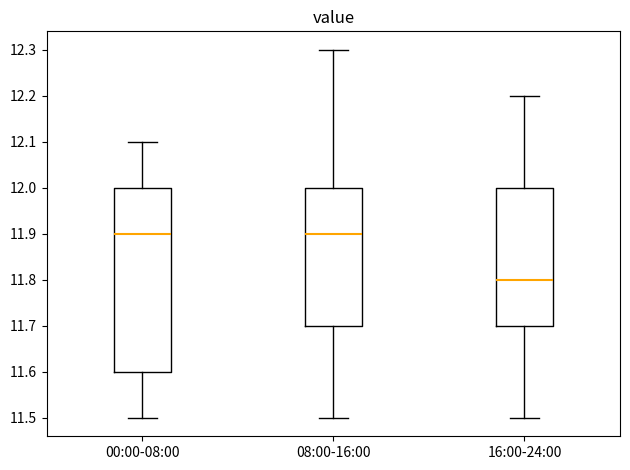

Reading left to right, read every box against the y-axis: the position of its median line, the range the box covers, and the ends of its whiskers. The values are not printed on the chart, so give them approximately, as read against the axis.

00:00-08:00: median 11.9, box 11.6 to 12.0, whiskers 11.5 to 12.1
08:00-16:00: median 11.9, box 11.7 to 12.0, whiskers 11.5 to 12.3
16:00-24:00: median 11.8, box 11.7 to 12.0, whiskers 11.5 to 12.2